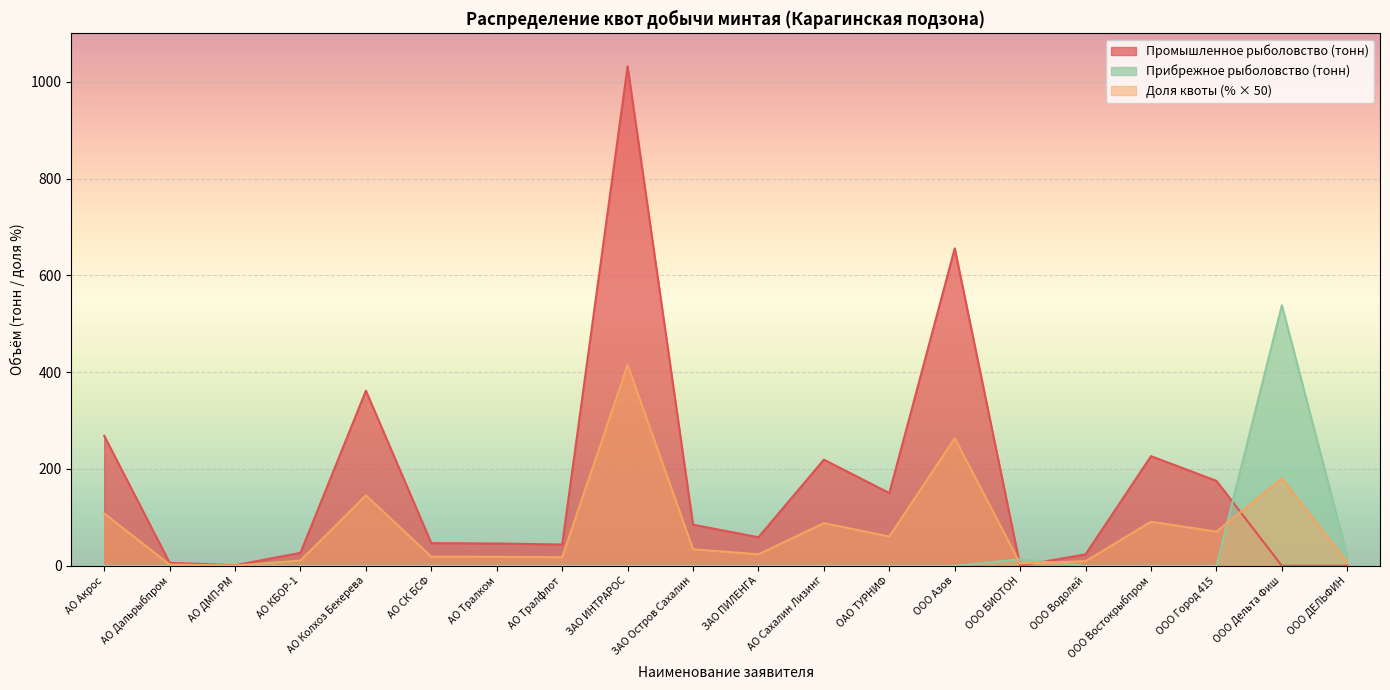

The value of Прибрежное рыболовство (тонн) at АО Дальрыбпром is 185.8. True or false?

False